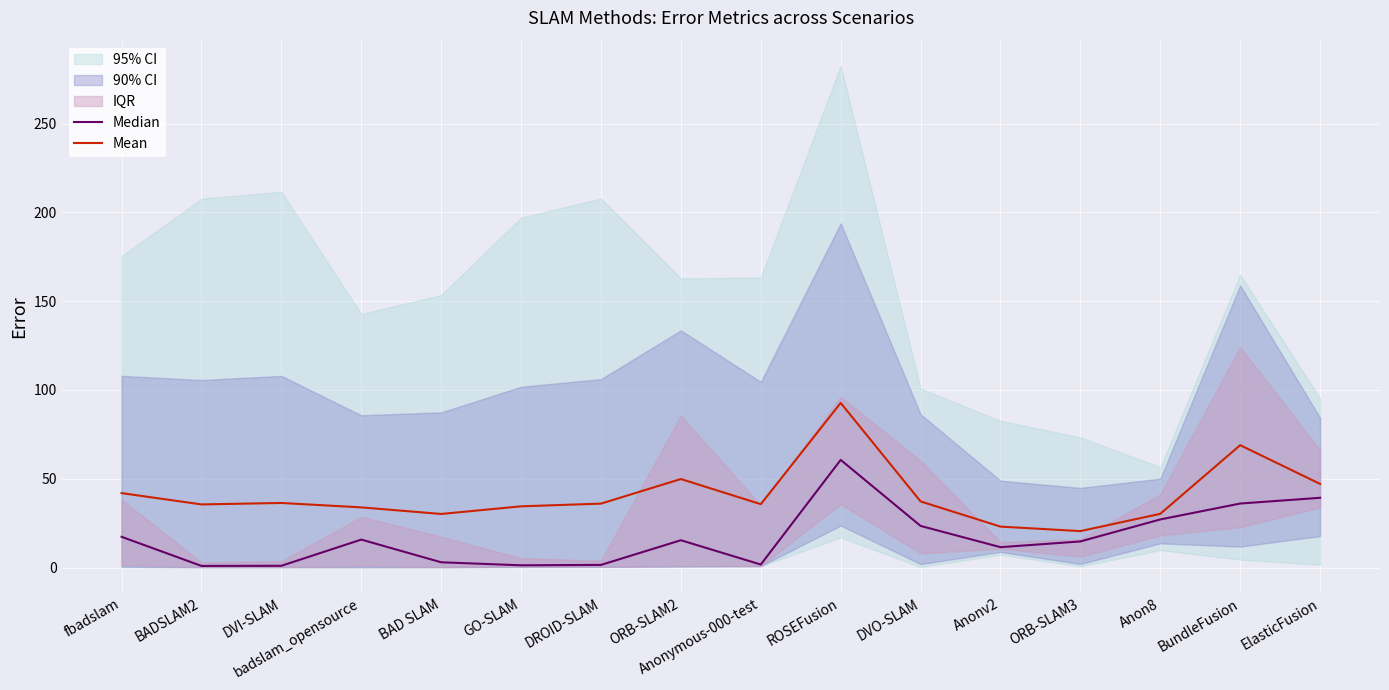

Which category has the highest value across all series?

ROSEFusion